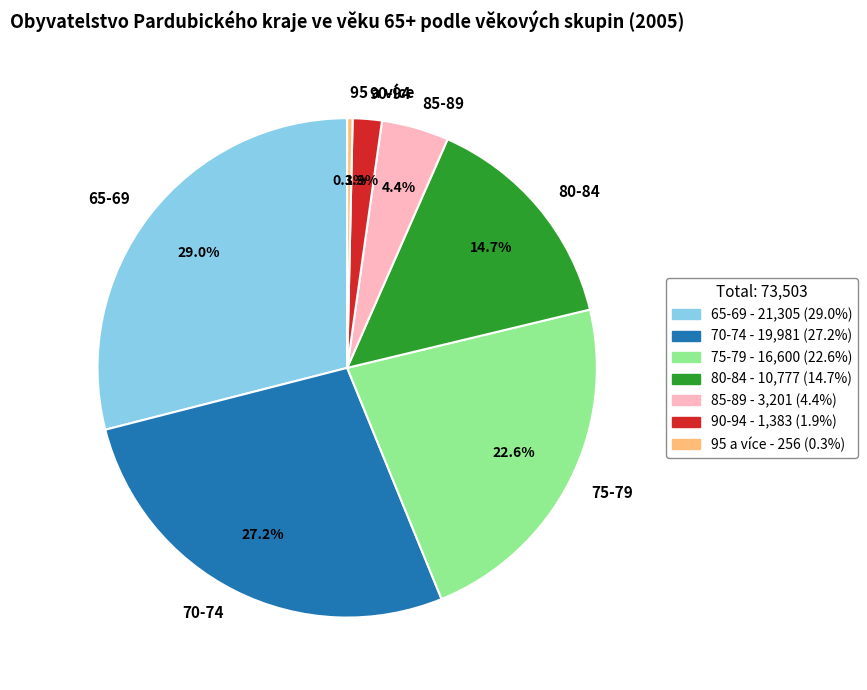

Rank the categories by value from highest to lowest.

65-69, 70-74, 75-79, 80-84, 85-89, 90-94, 95 a více